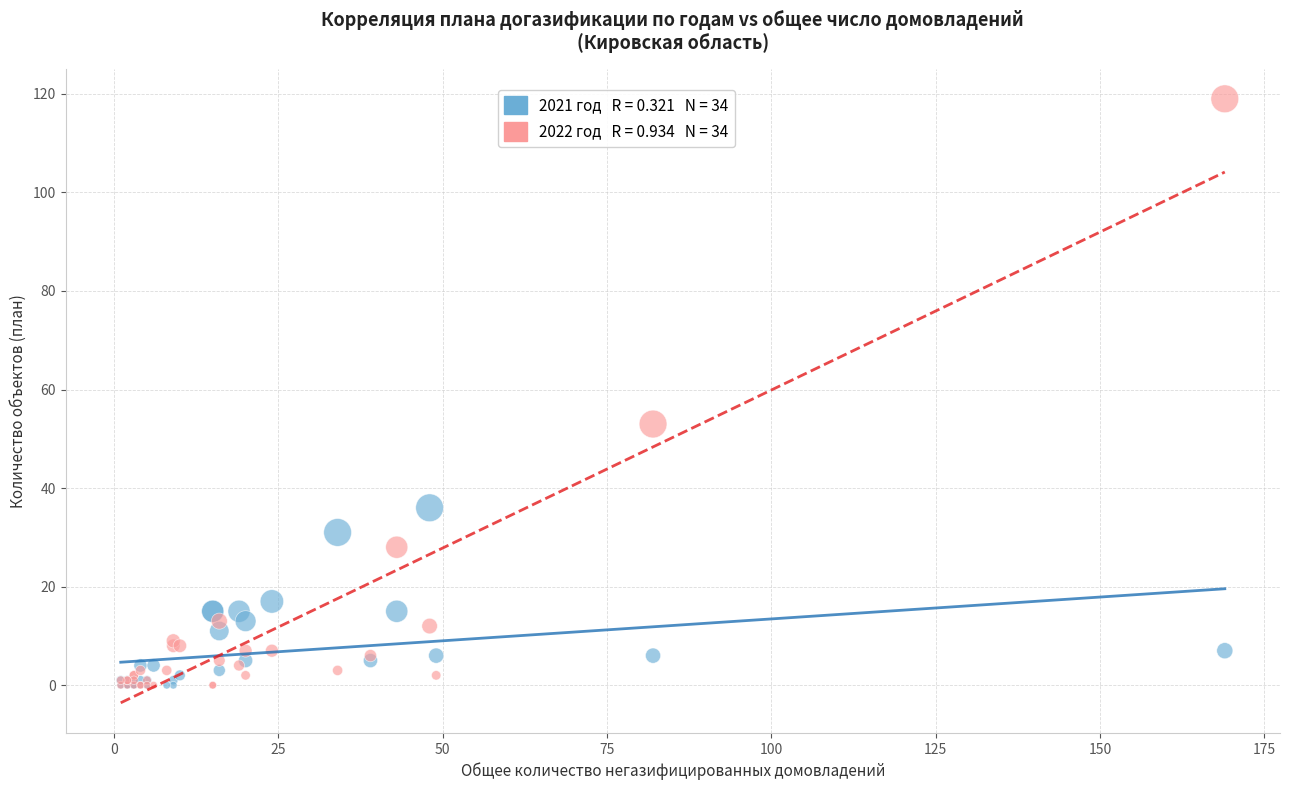

Across all series, what Y value is closest to 59?

53